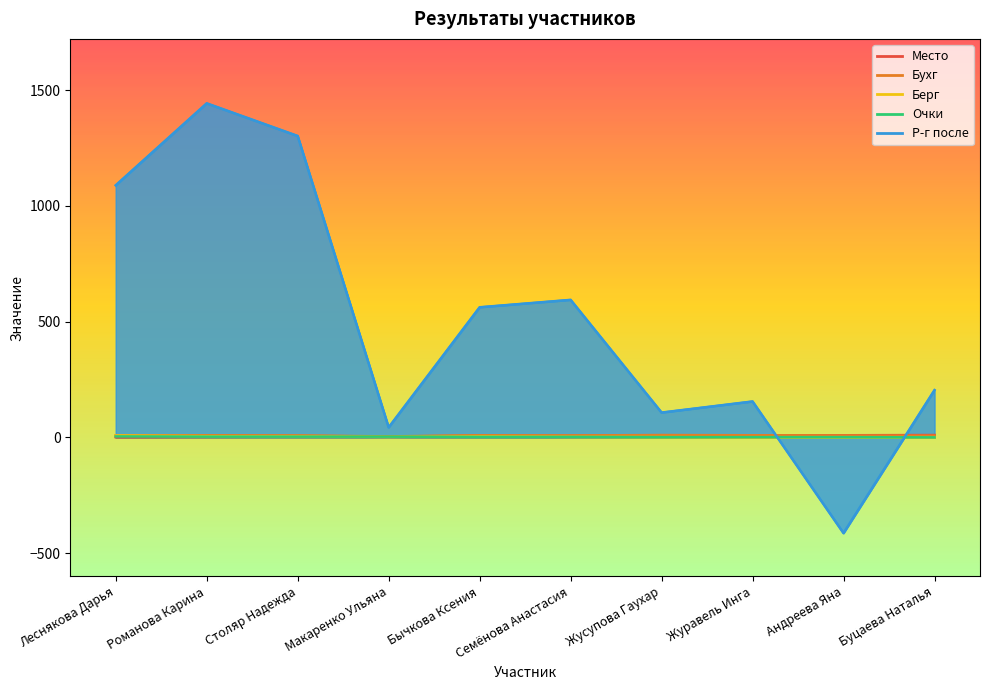

At which label does Р-г после first exceed 562?

Леснякова Дарья